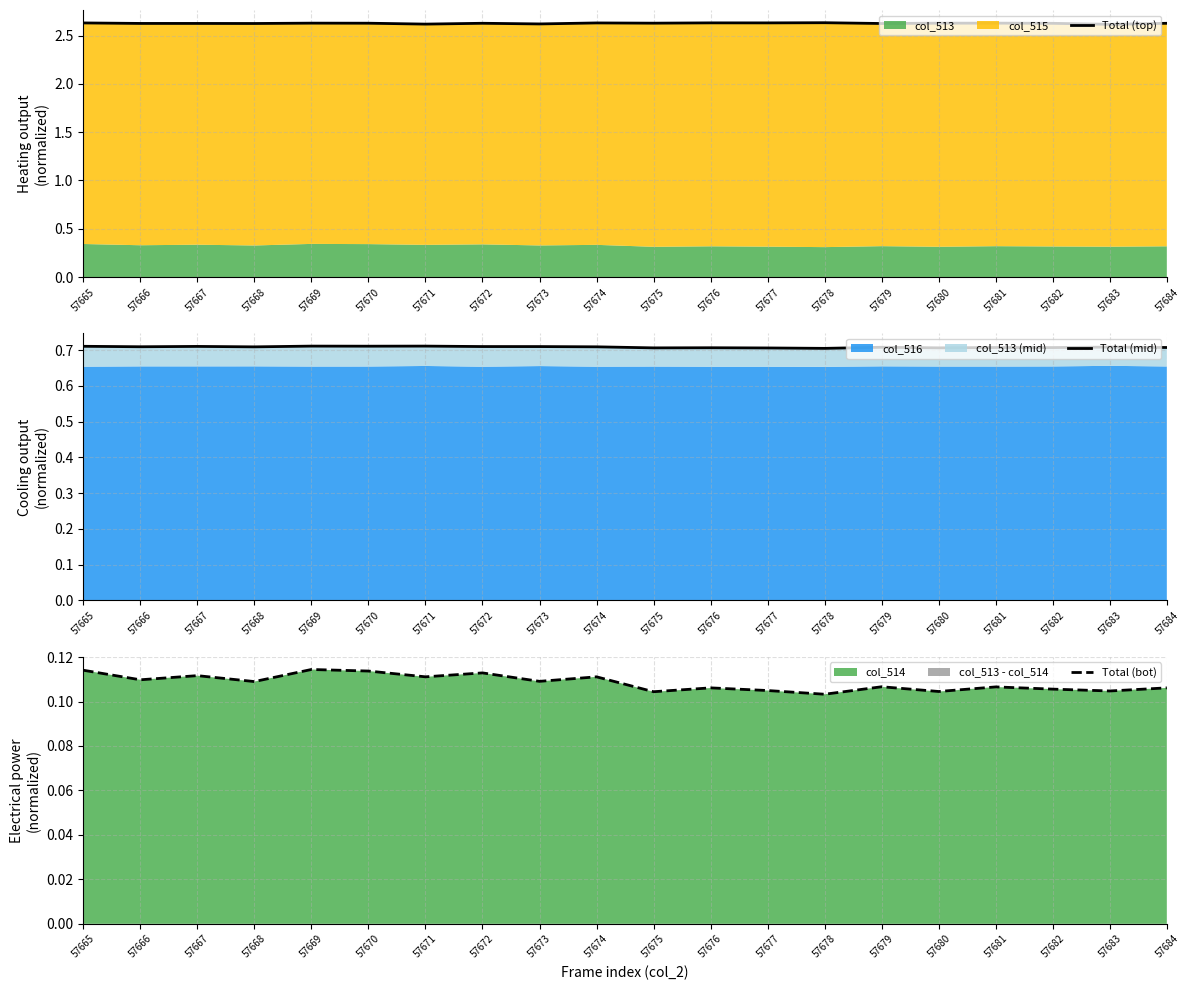

How many interior local valleys does the Total (top) series have?

7